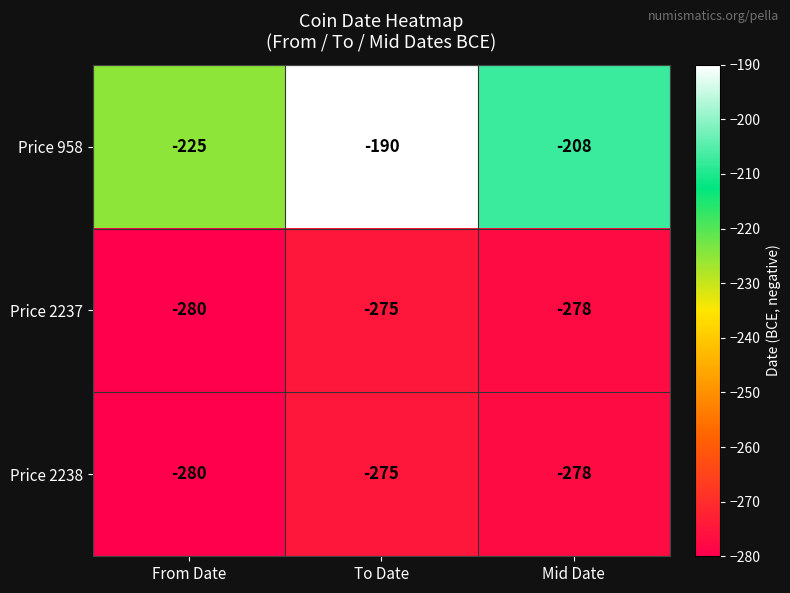

How many series are shown in this chart?

3